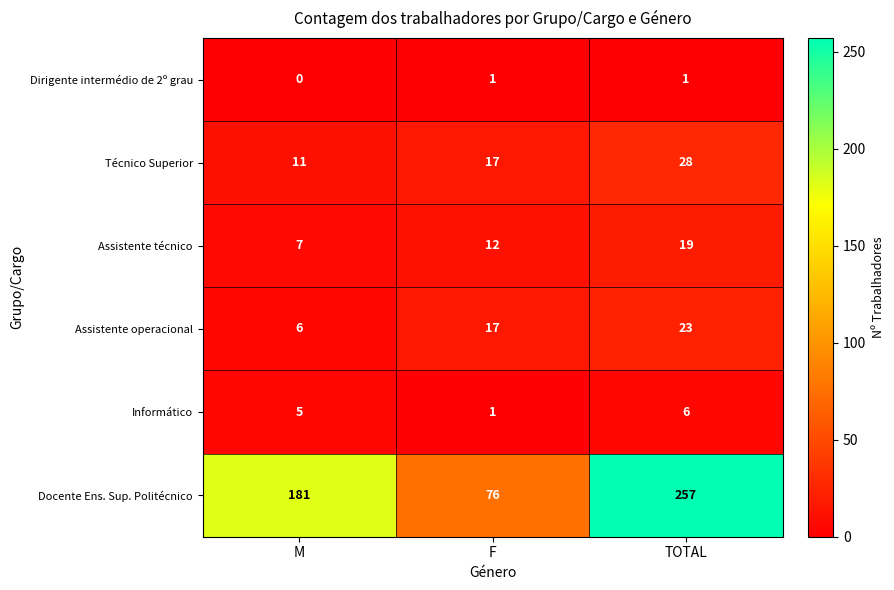

What is the total value across all series at M?

210